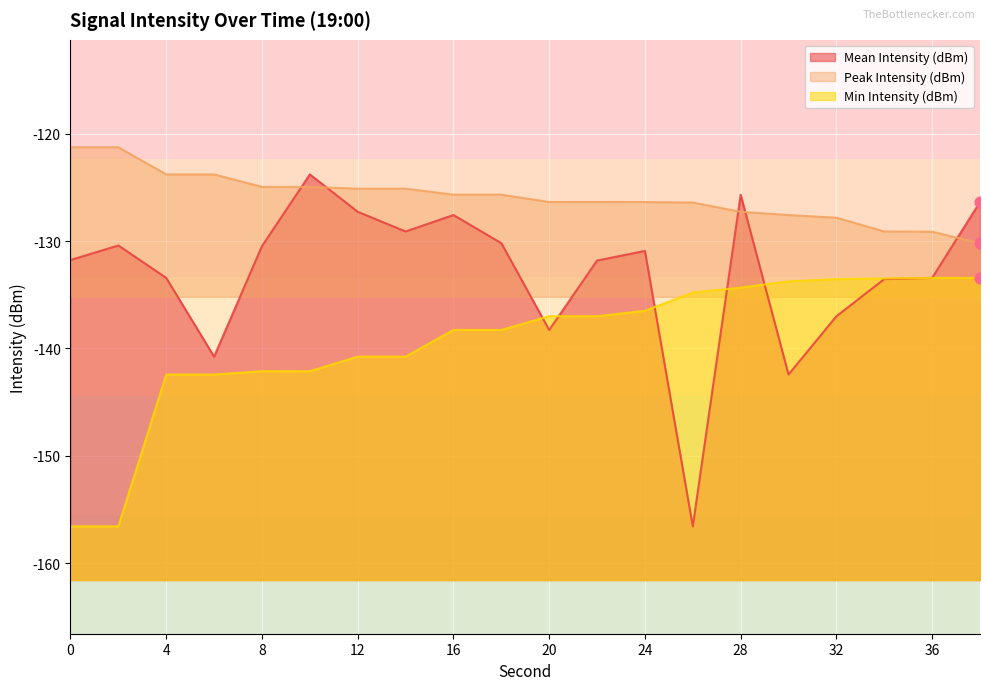

Which series has the largest Y range (max minus min)?

Mean Intensity (dBm)